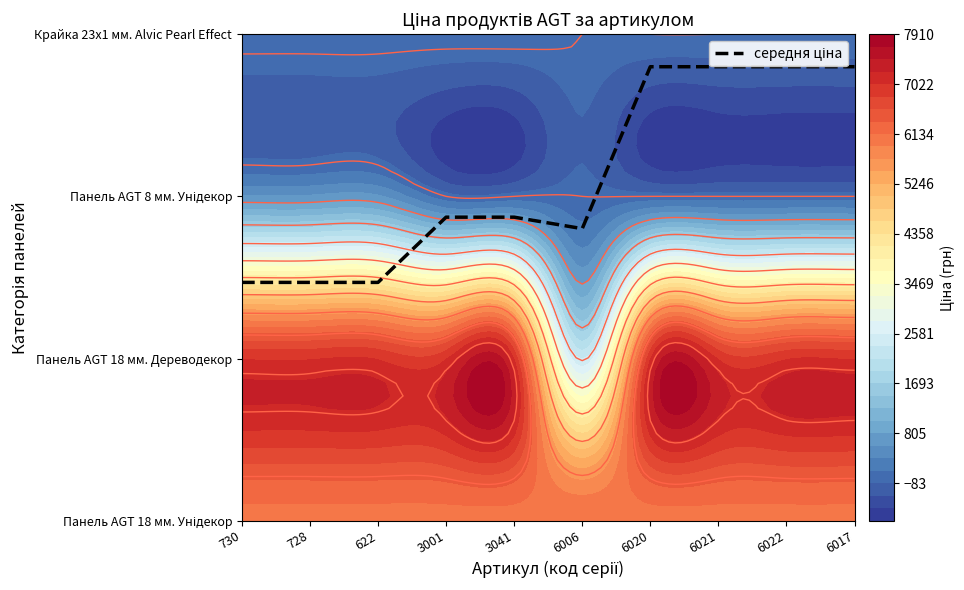

Reading left to right, what are all the values shown in this chart?

730=1.5	728=1.5	622=1.5	3001=1.9	3041=1.9	6006=1.8	6020=2.8	6021=2.8	6022=2.8	6017=2.8